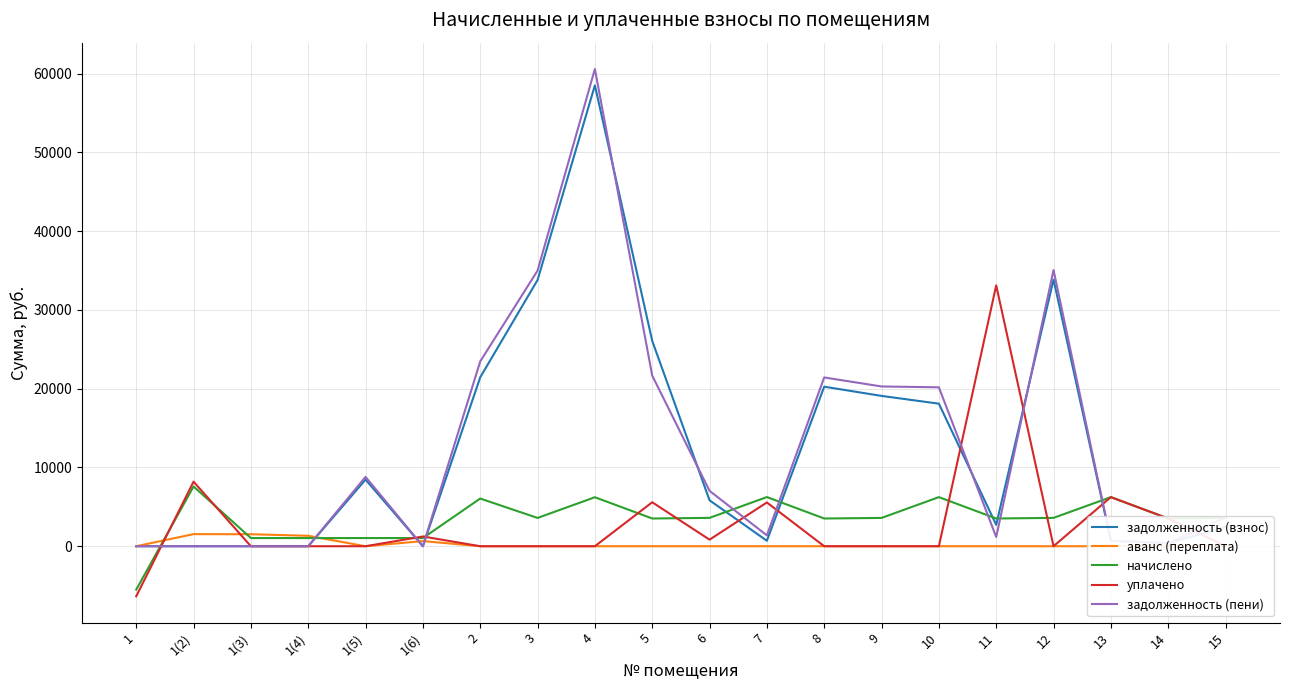

List the labels in order of начислено value, largest first.

1(2), 7, 10, 13, 4, 2, 6, 12, 3, 9, 15, 5, 8, 11, 14, 1(3), 1(4), 1(5), 1(6), 1